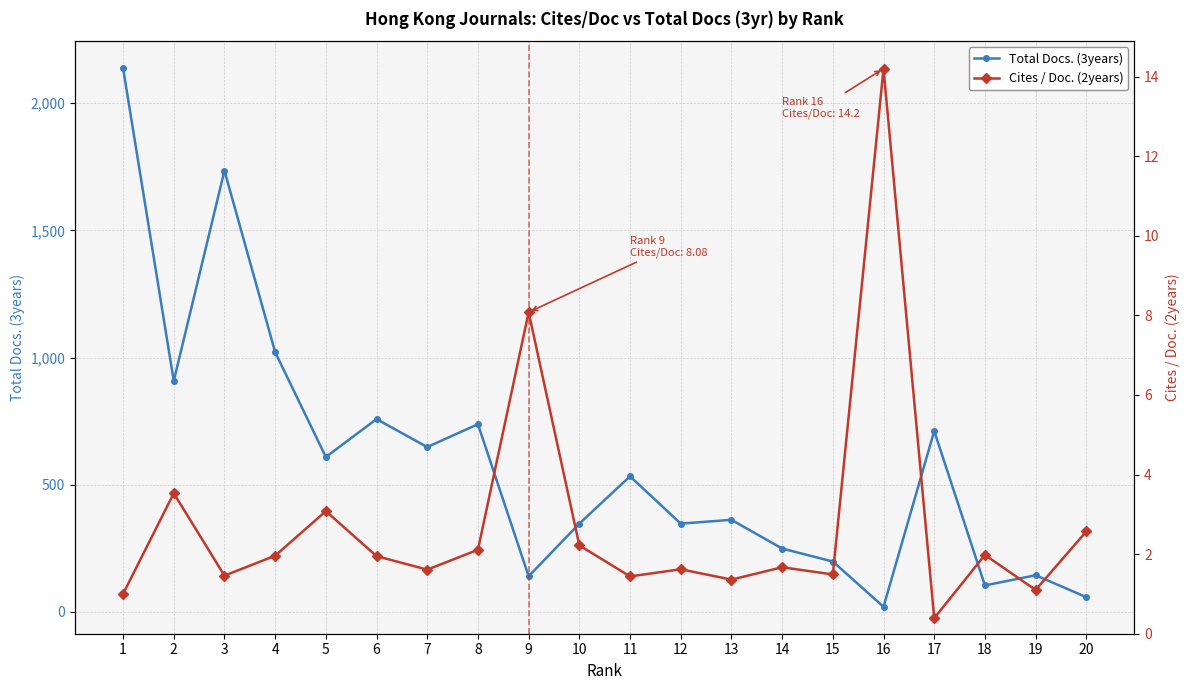

True or false: Cites / Doc. (2years) and Total Docs. (3years) intersect in this chart.

False